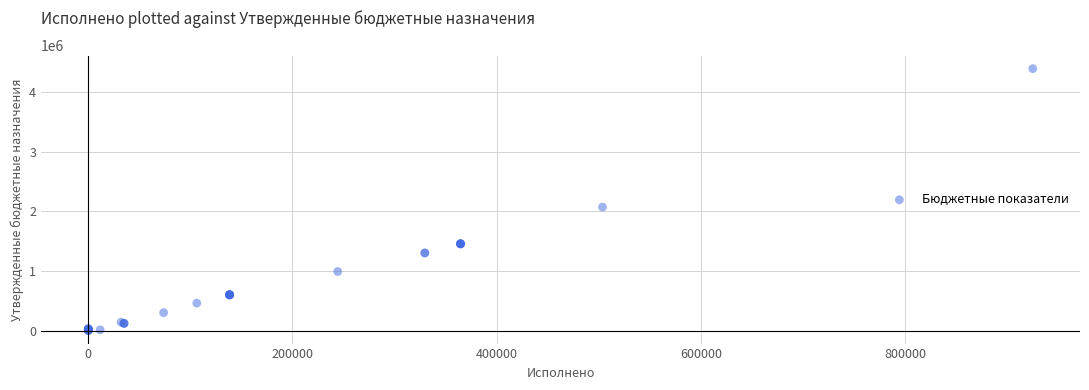

What Y value in the scatter plot is closest to 2196800?

2071000